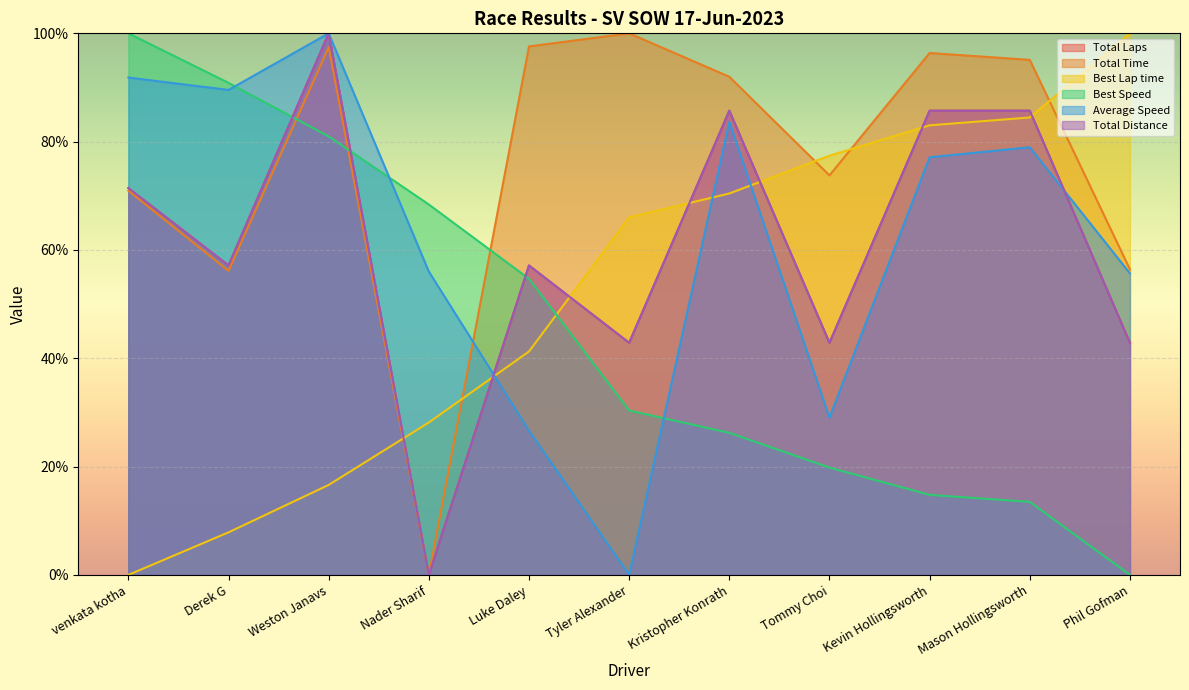

The Total Distance series shows 42.9 at Tommy Choi. True or false?

True